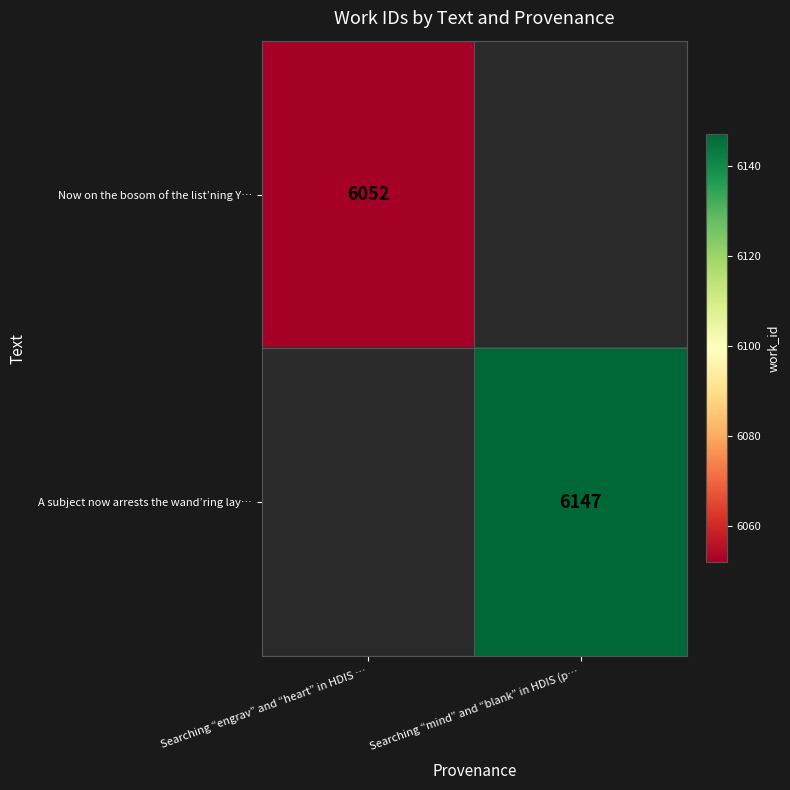

How many series are shown in this chart?

2